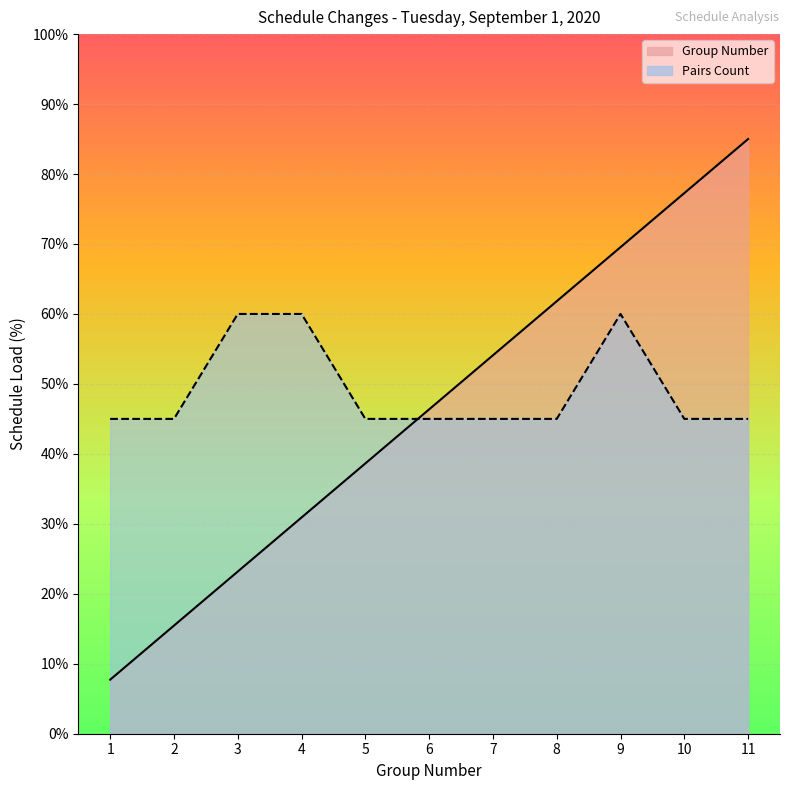

Which series has the widest spread of values?

Group Number